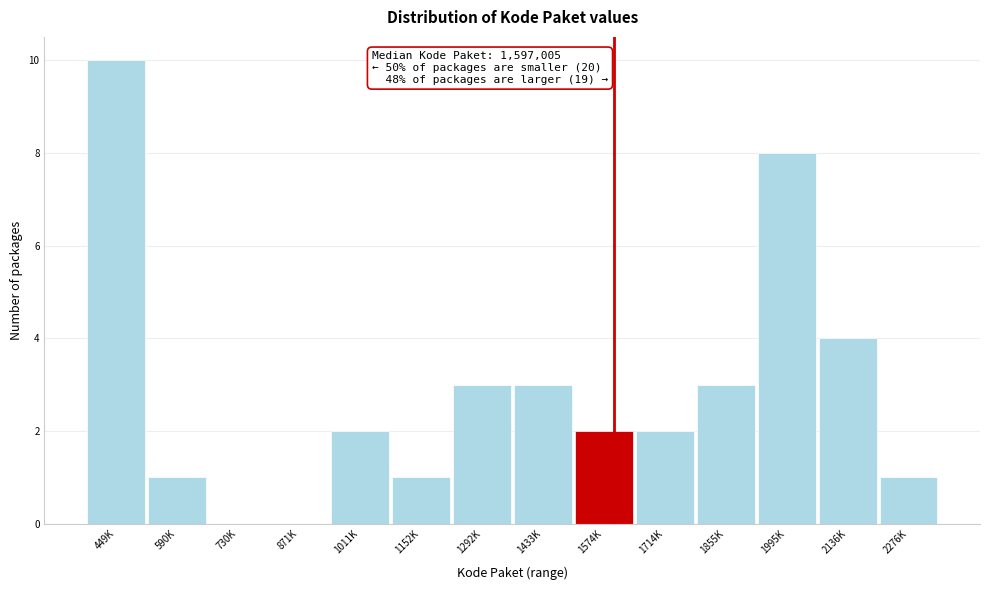

Reading right to left, list all the values displayed in this chart.

2276K=1	2136K=4	1995K=8	1855K=3	1714K=2	1574K=2	1433K=3	1292K=3	1152K=1	1011K=2	871K=0	730K=0	590K=1	449K=10